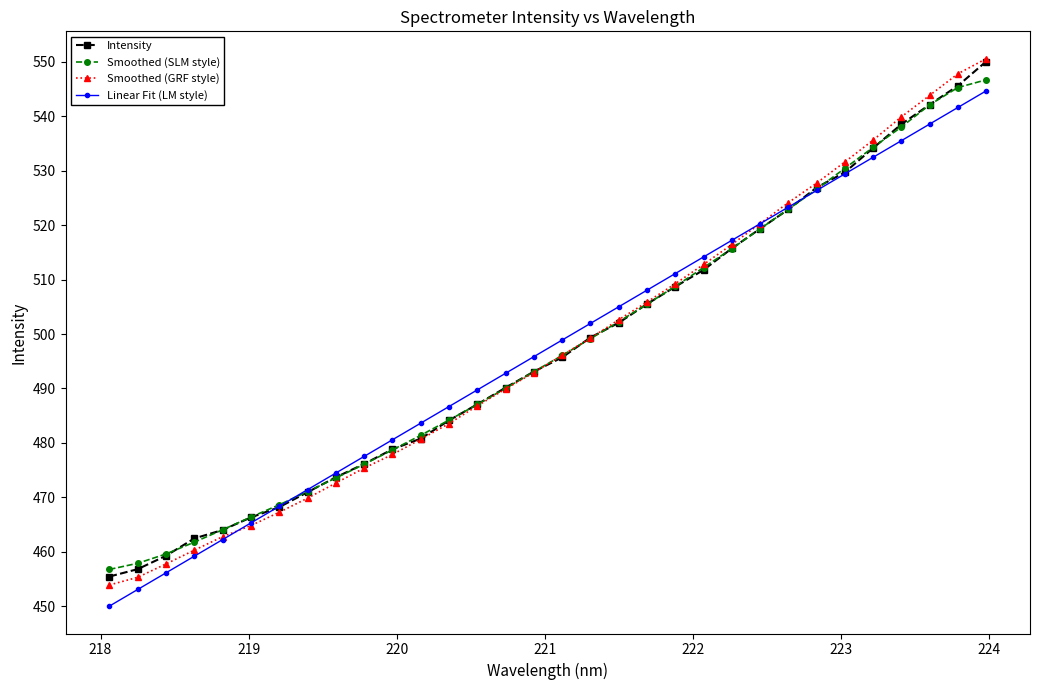

What is the value of the Smoothed (GRF style) point at the 3rd from the left?

457.7